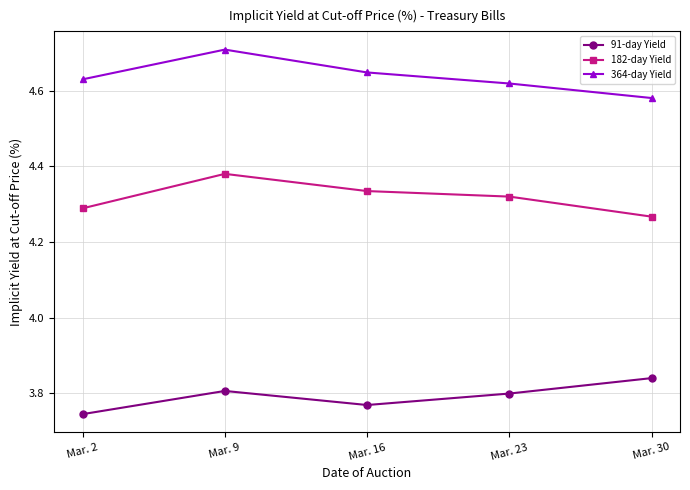

What are all the series names shown in the legend?

91-day Yield, 182-day Yield, 364-day Yield